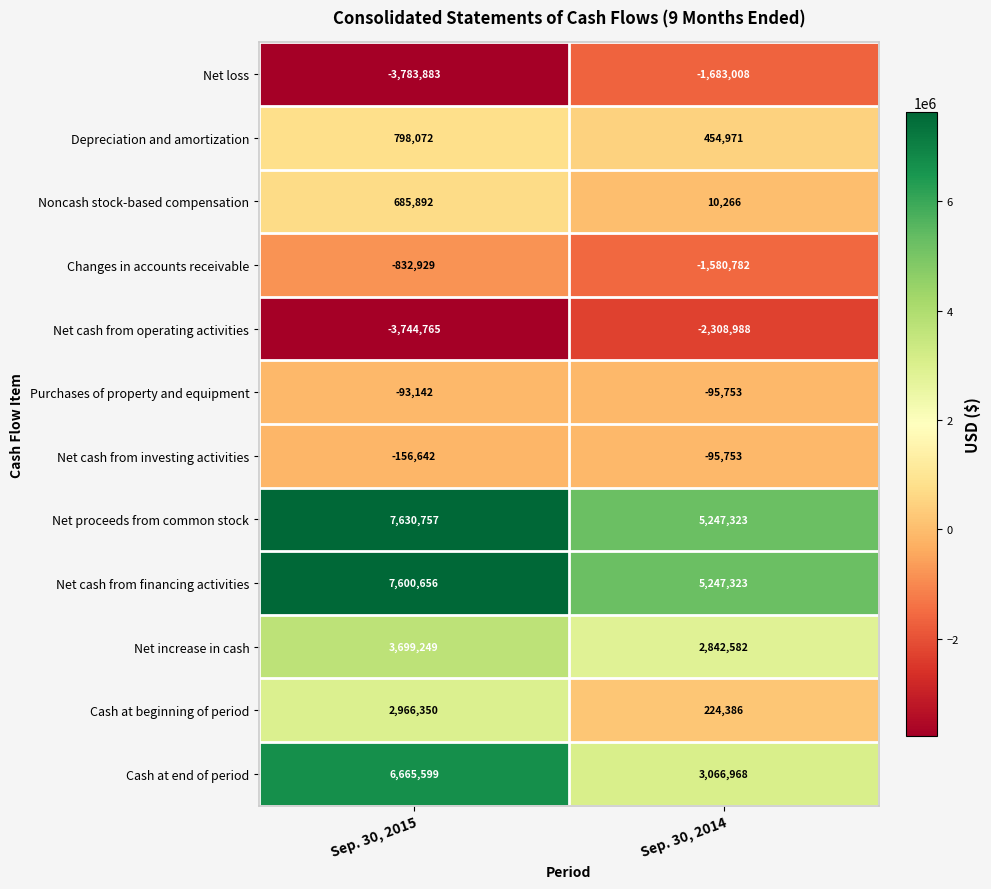

Read the Net cash from financing activities value at Sep. 30, 2014, to the nearest 10.

5247320